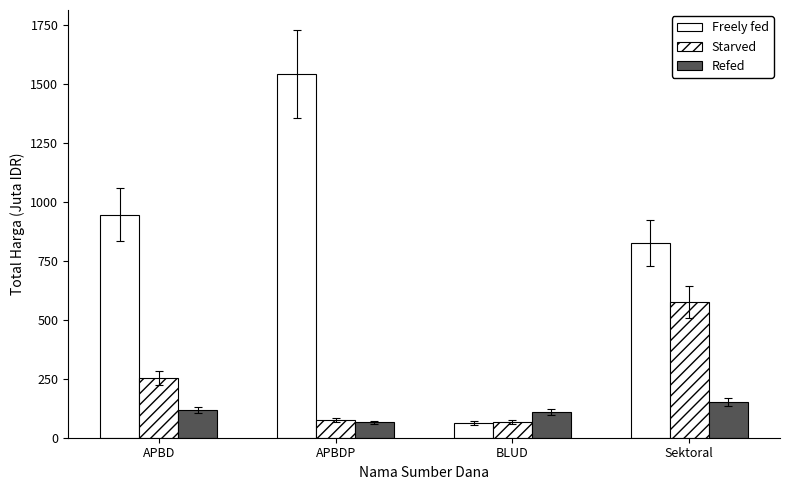

How many bars are there in total?

12